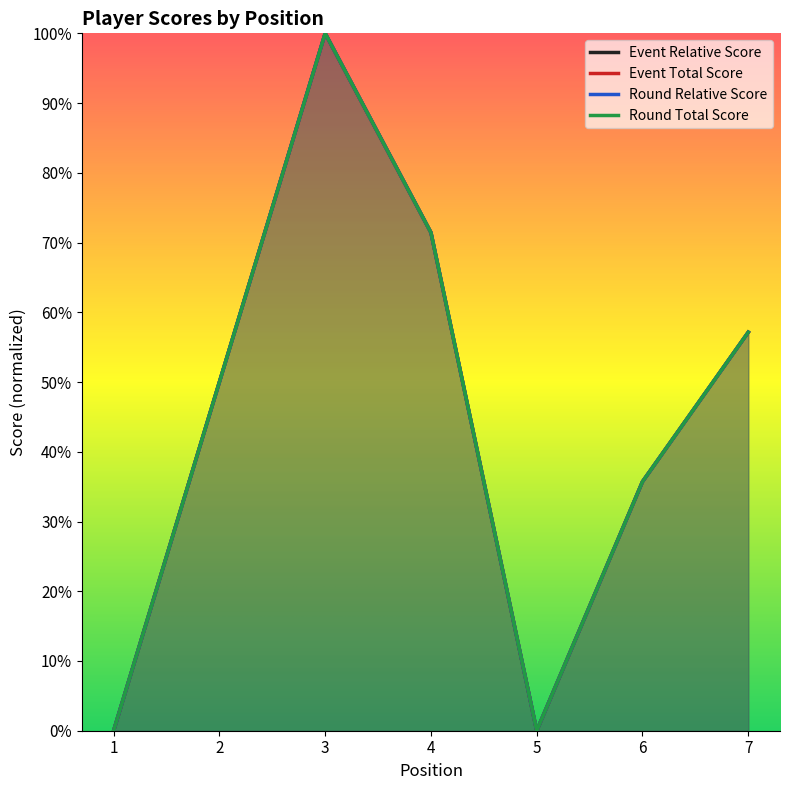

True or false: round_relative_score and event_total_score cross at least once.

False